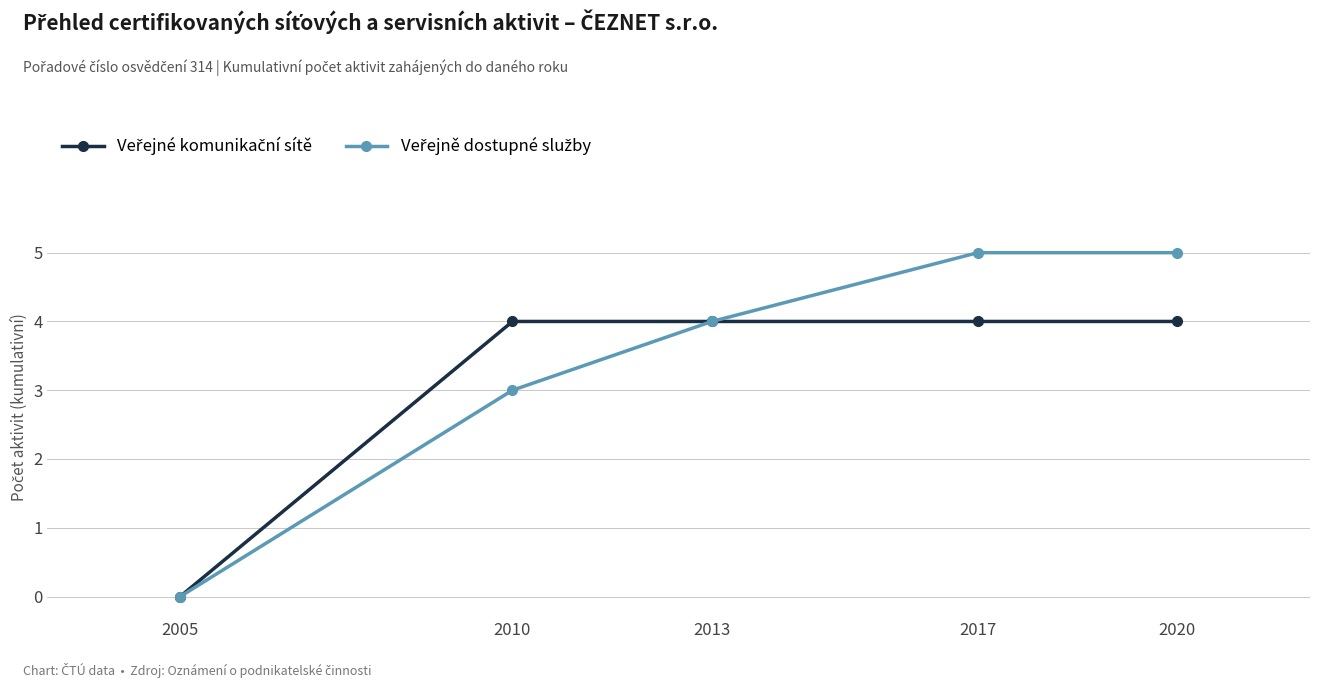

What is the total value across all series at 2017?

9